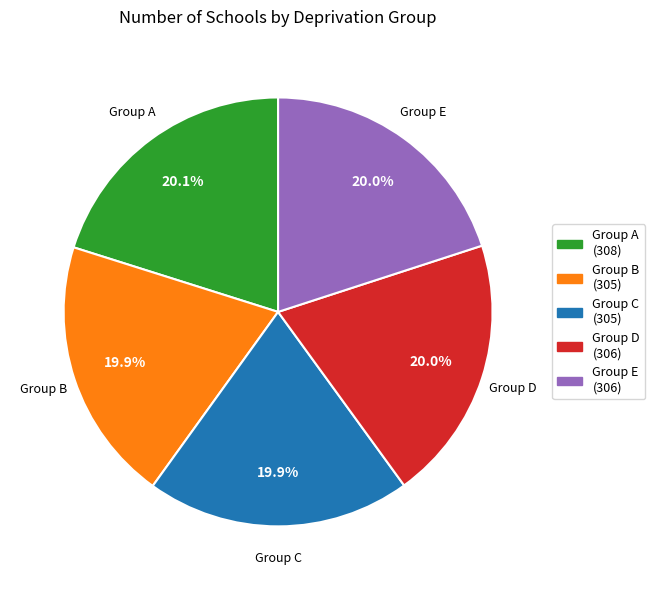

Approximately how many times larger is the value at Group A (308) compared to Group D (306)?

1.0